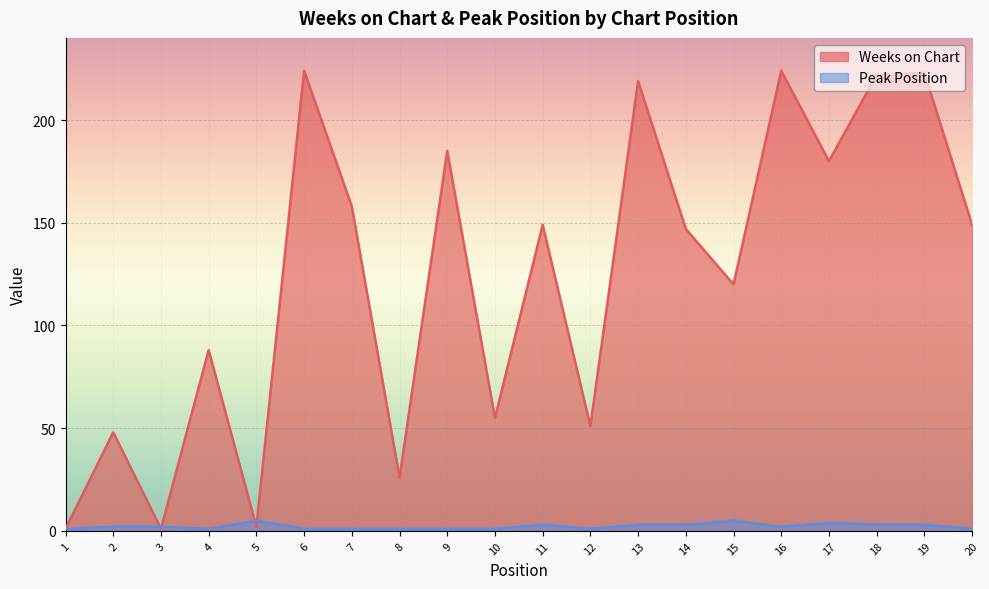

List the labels in order of Peak Position value, largest first.

5, 15, 17, 11, 13, 14, 18, 19, 2, 3, 16, 1, 4, 6, 7, 8, 9, 10, 12, 20